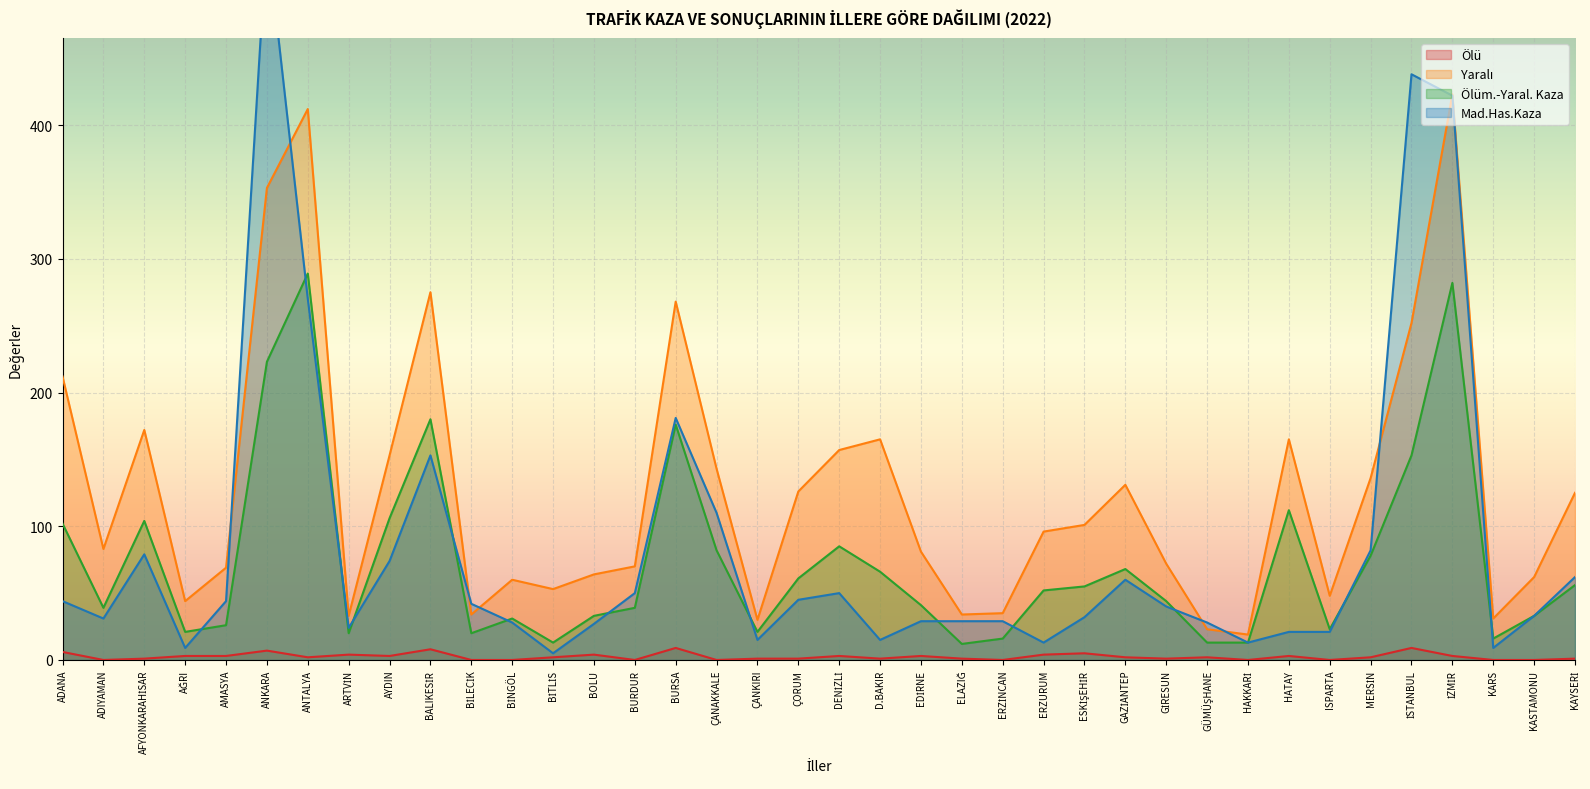

What is the difference between the maximum and second lowest values in the Mad.Has.Kaza series?

533